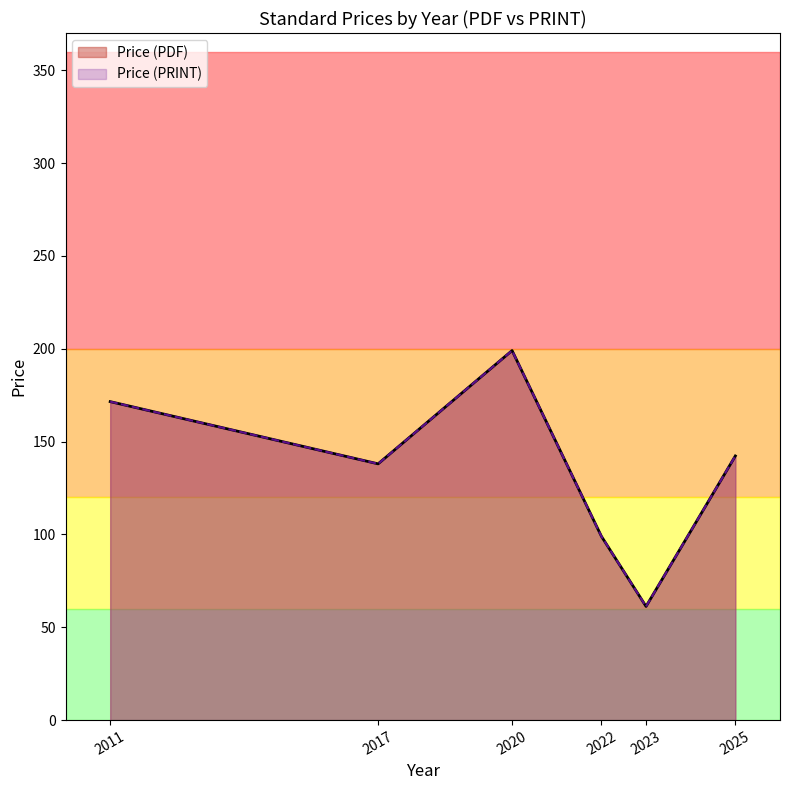

Rank the series by their maximum value, from lowest to highest.

Price (PDF), Price (PRINT)